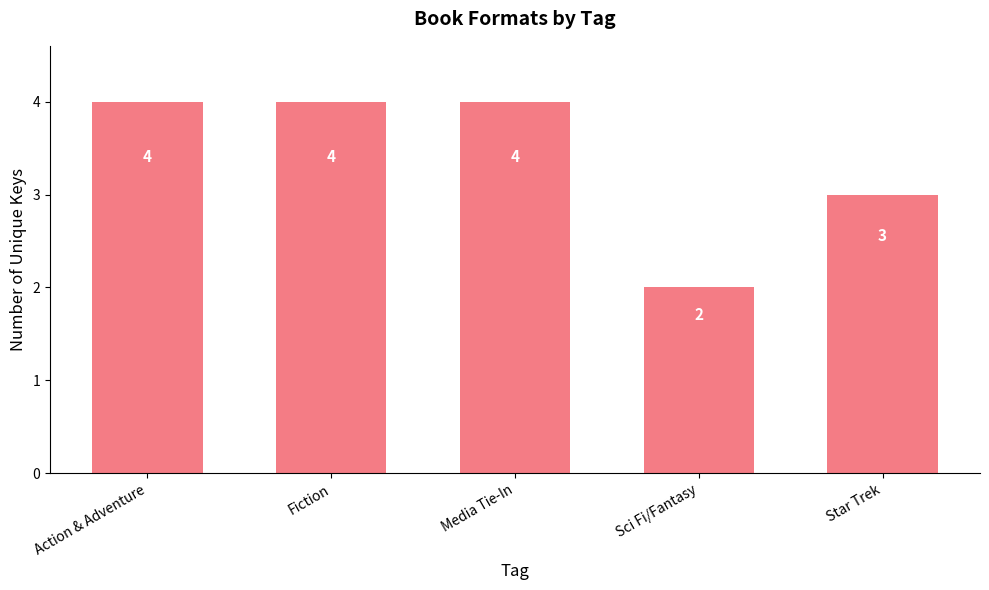

At which category does the chart reach its minimum across all series?

Sci Fi/Fantasy